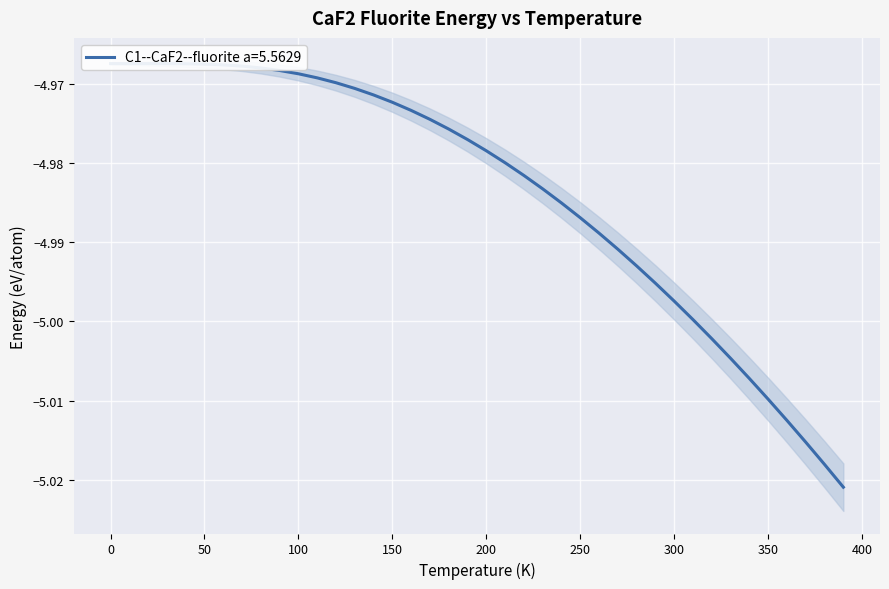

What is the label of the 6th point from the right?

340.0